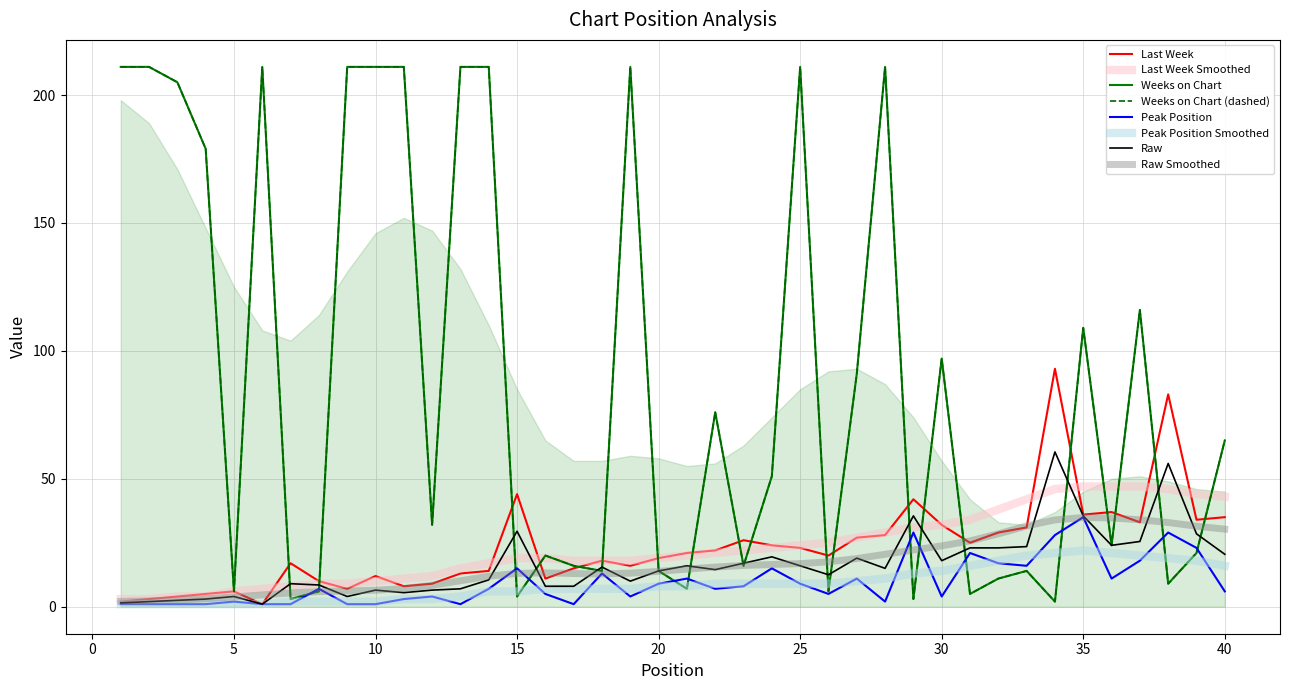

In Weeks on Chart, how many points are higher than both neighbors (excluding endpoints)?

10